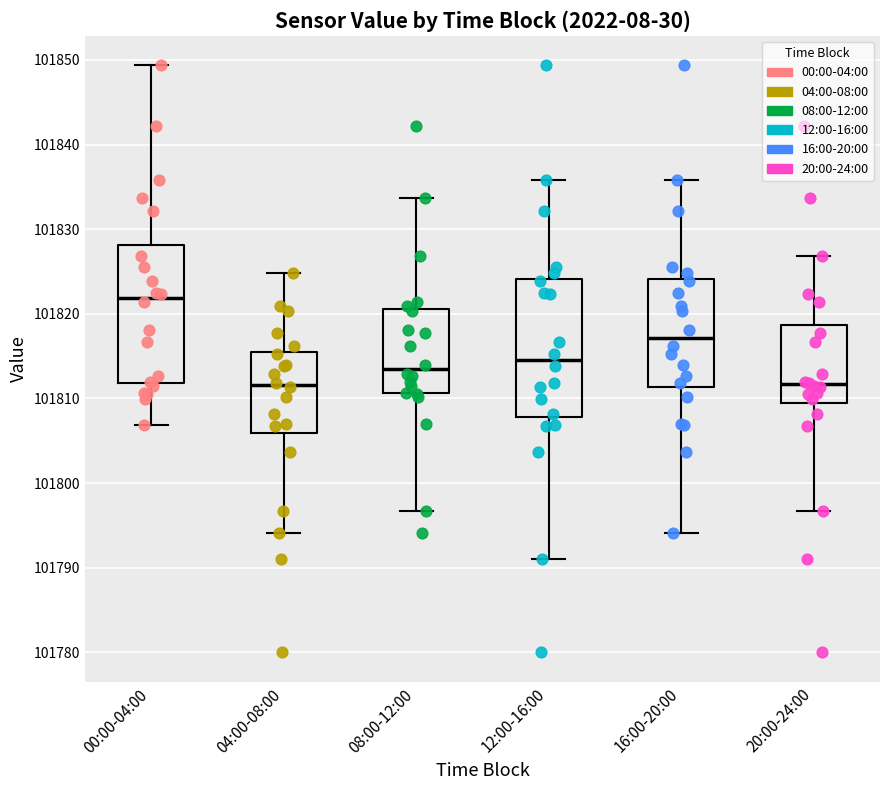

Reading left to right, read every box against the y-axis: the position of its median line, the range the box covers, and the ends of its whiskers. The values are not printed on the chart, so give them approximately, as read against the axis.

00:00-04:00: median 101822, box 101812 to 101828, whiskers 101807 to 101849
04:00-08:00: median 101812, box 101806 to 101815, whiskers 101794 to 101825
08:00-12:00: median 101813, box 101811 to 101821, whiskers 101797 to 101834
12:00-16:00: median 101815, box 101808 to 101824, whiskers 101791 to 101836
16:00-20:00: median 101817, box 101811 to 101824, whiskers 101794 to 101836
20:00-24:00: median 101812, box 101810 to 101819, whiskers 101797 to 101827